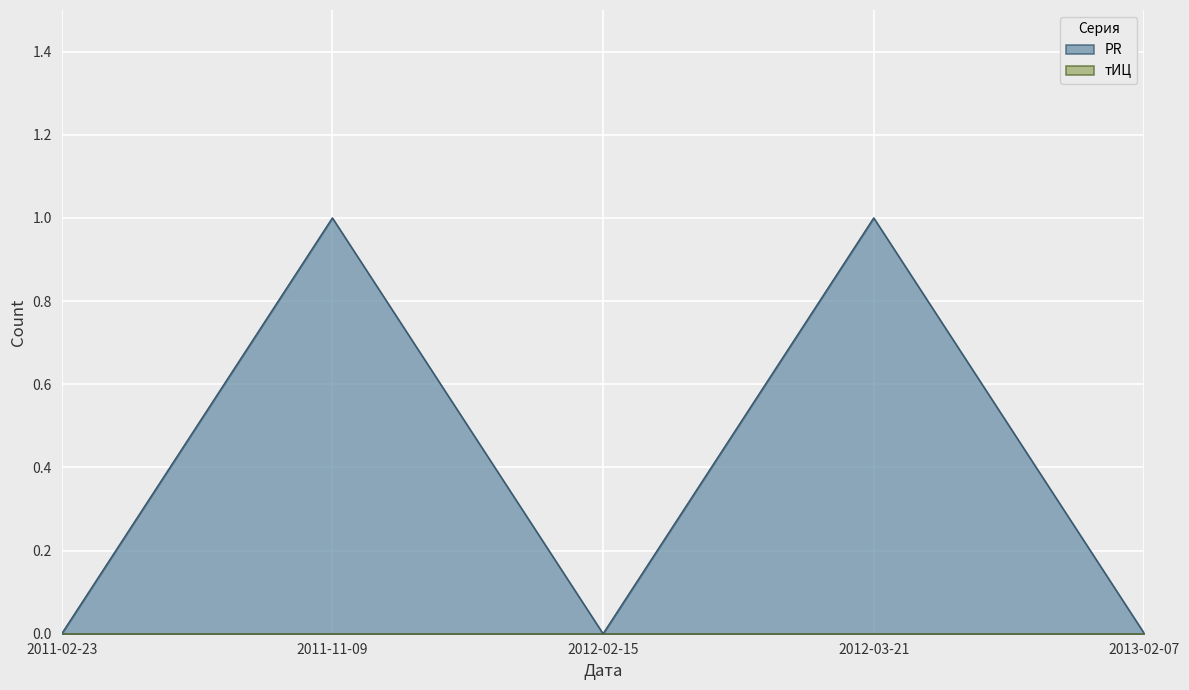

Between 2011-02-23 and 2012-03-21, which is larger?

2012-03-21